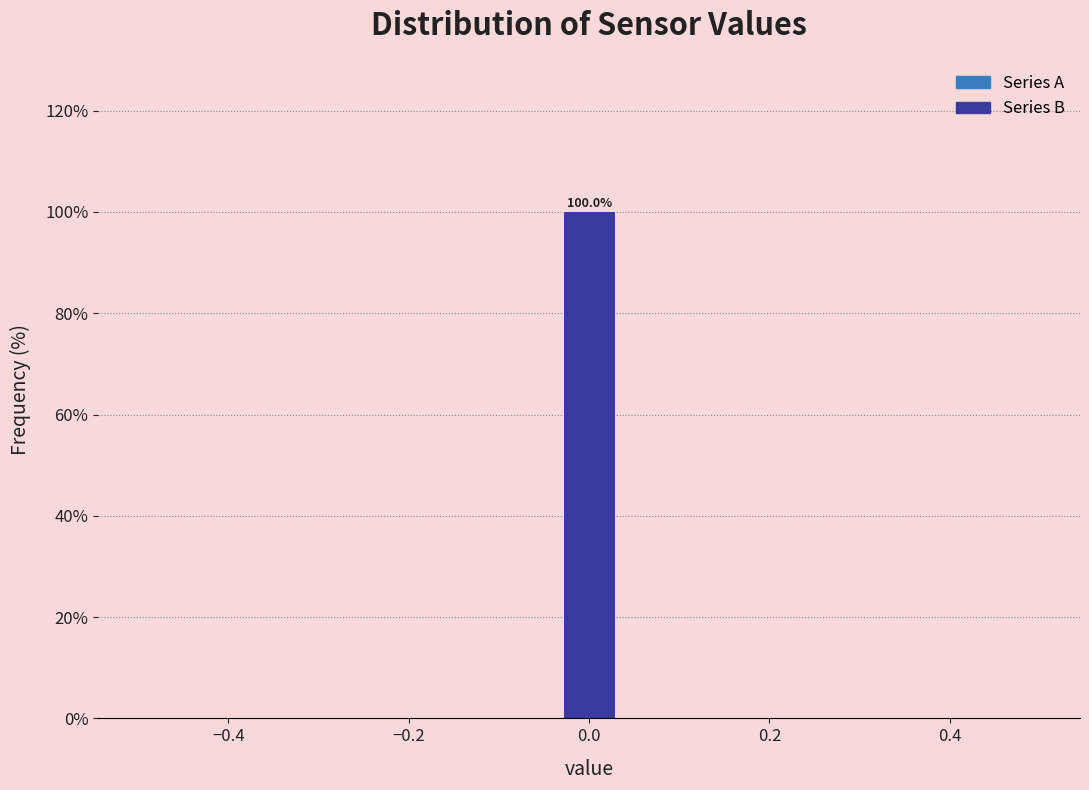

Around what value on the x-axis is the tallest bar? Give the approximate position of its centre, as read against the axis.

0.00